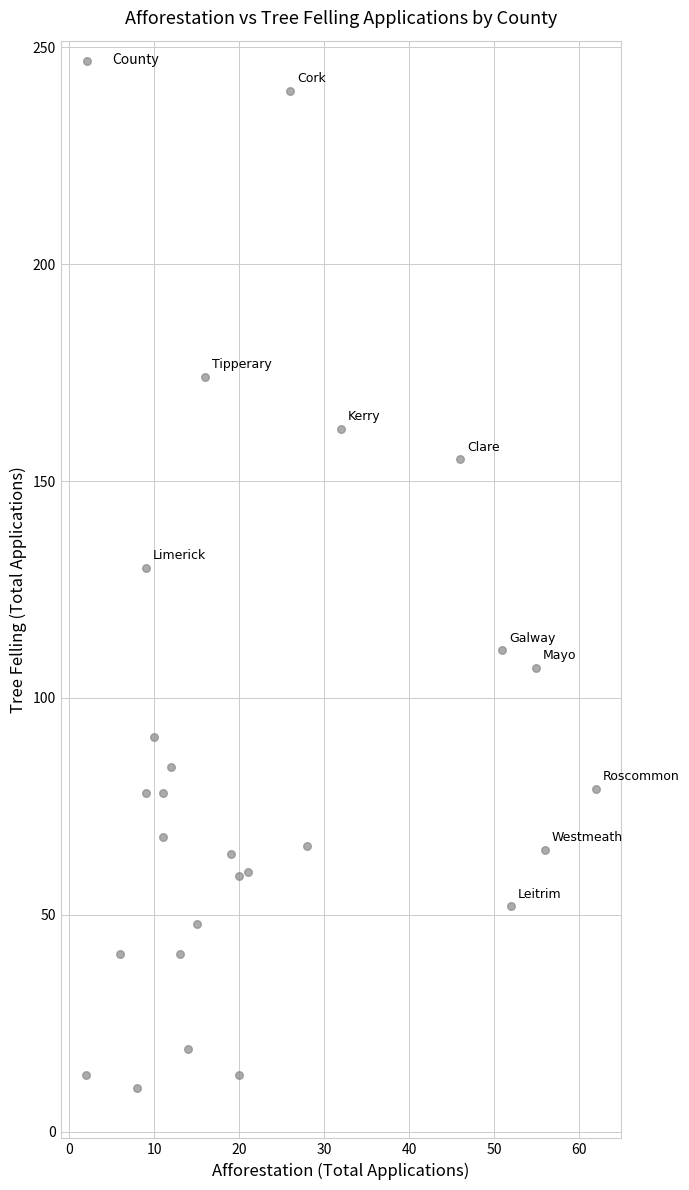

What Y value in the scatter plot is closest to 125?

130